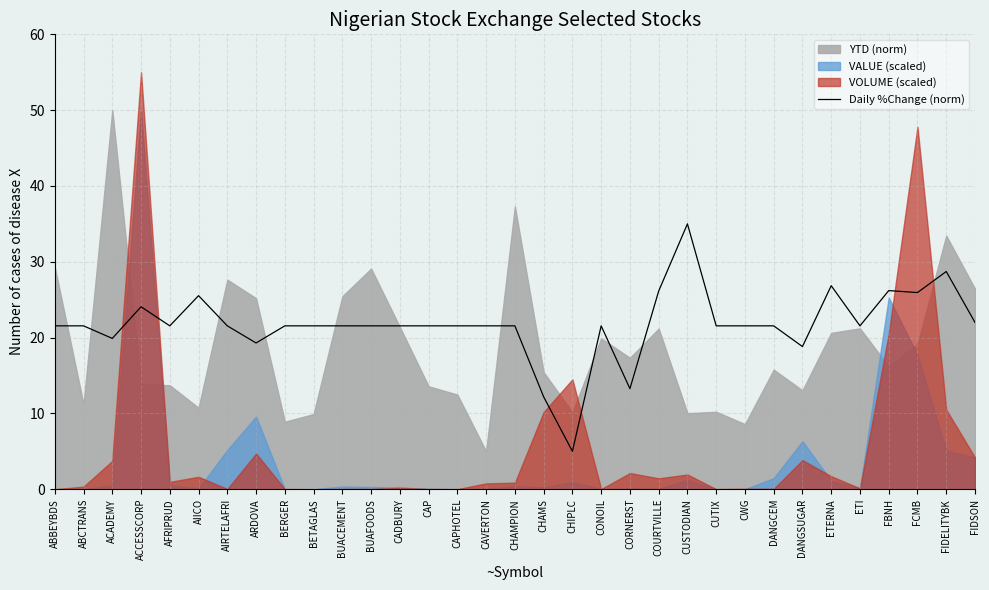

Reading left to right, what are all the values shown in this chart?

ABBEYBDS=21.5	ABCTRANS=21.5	ACADEMY=19.9	ACCESSCORP=24.1	AFRIPRUD=21.5	AIICO=25.5	AIRTELAFRI=21.5	ARDOVA=19.3	BERGER=21.5	BETAGLAS=21.5	BUACEMENT=21.5	BUAFOODS=21.5	CADBURY=21.5	CAP=21.5	CAPHOTEL=21.5	CAVERTON=21.5	CHAMPION=21.5	CHAMS=12.2	CHIPLC=5.0	CONOIL=21.5	CORNERST=13.3	COURTVILLE=26.1	CUSTODIAN=35.0	CUTIX=21.5	CWG=21.5	DANGCEM=21.5	DANGSUGAR=18.8	ETERNA=26.8	ETI=21.5	FBNH=26.2	FCMB=25.9	FIDELITYBK=28.7	FIDSON=22.0